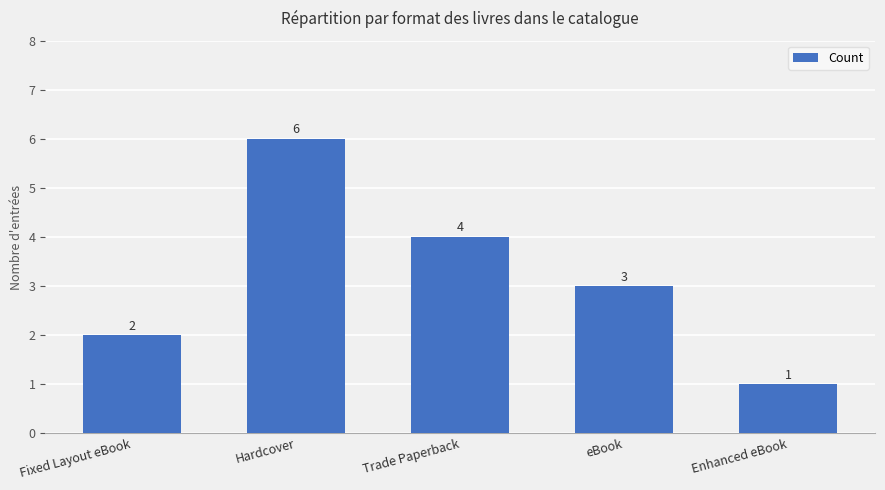

Reading right to left, what are all the values shown in this chart?

Enhanced eBook=1	eBook=3	Trade Paperback=4	Hardcover=6	Fixed Layout eBook=2